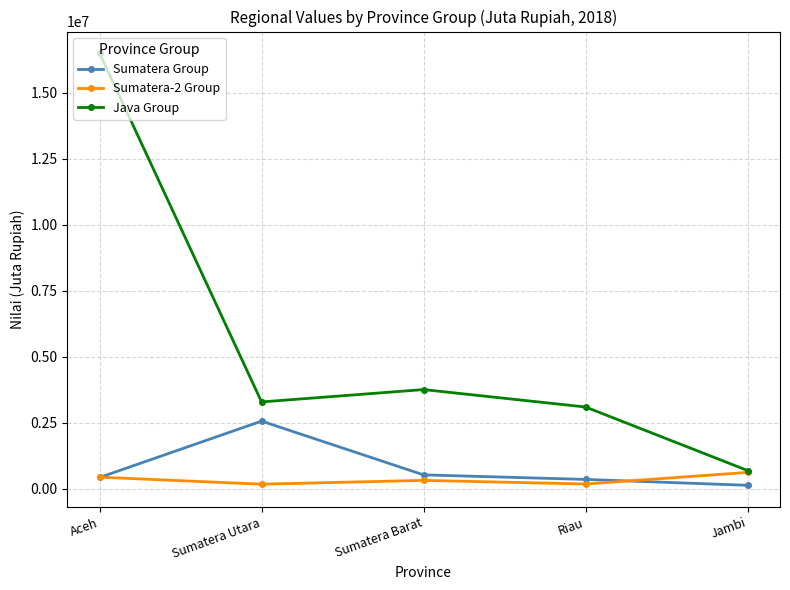

What is the average value of the Sumatera Group series?

801968